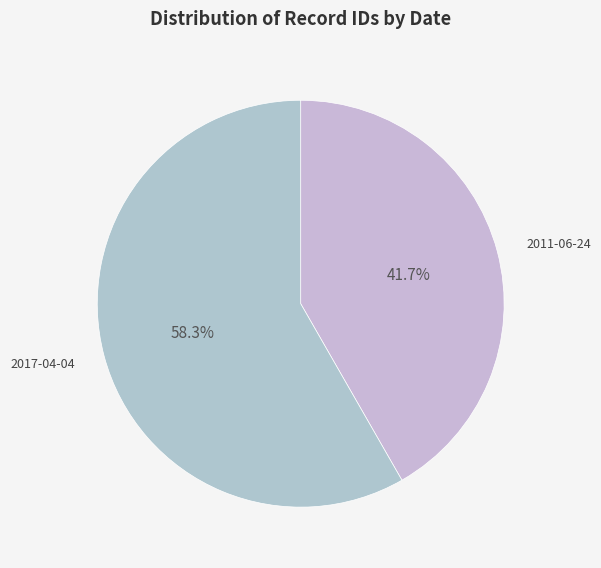

How many segments does this pie chart have?

2